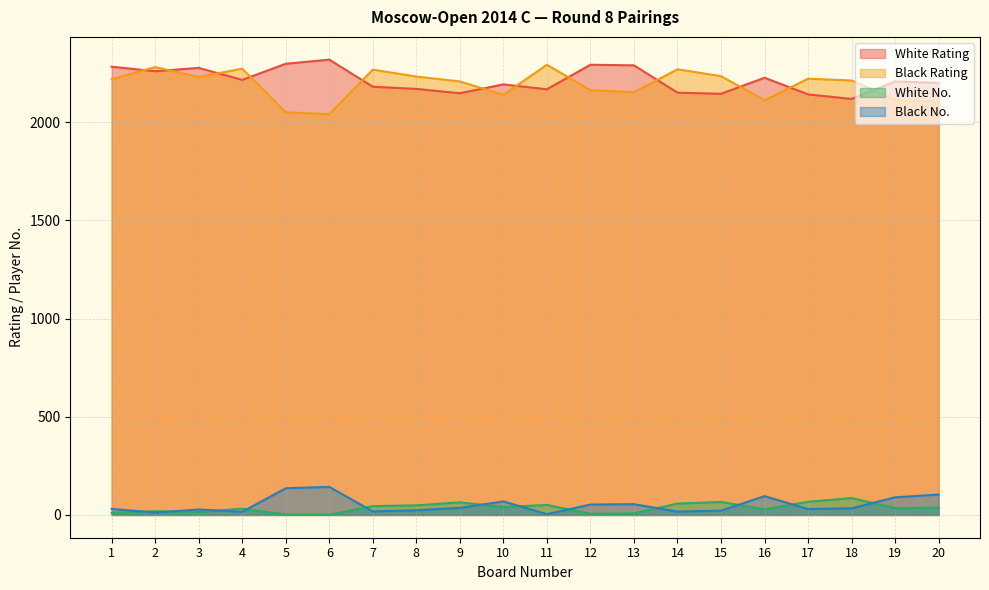

True or false: White Rating and White No. intersect in this chart.

False